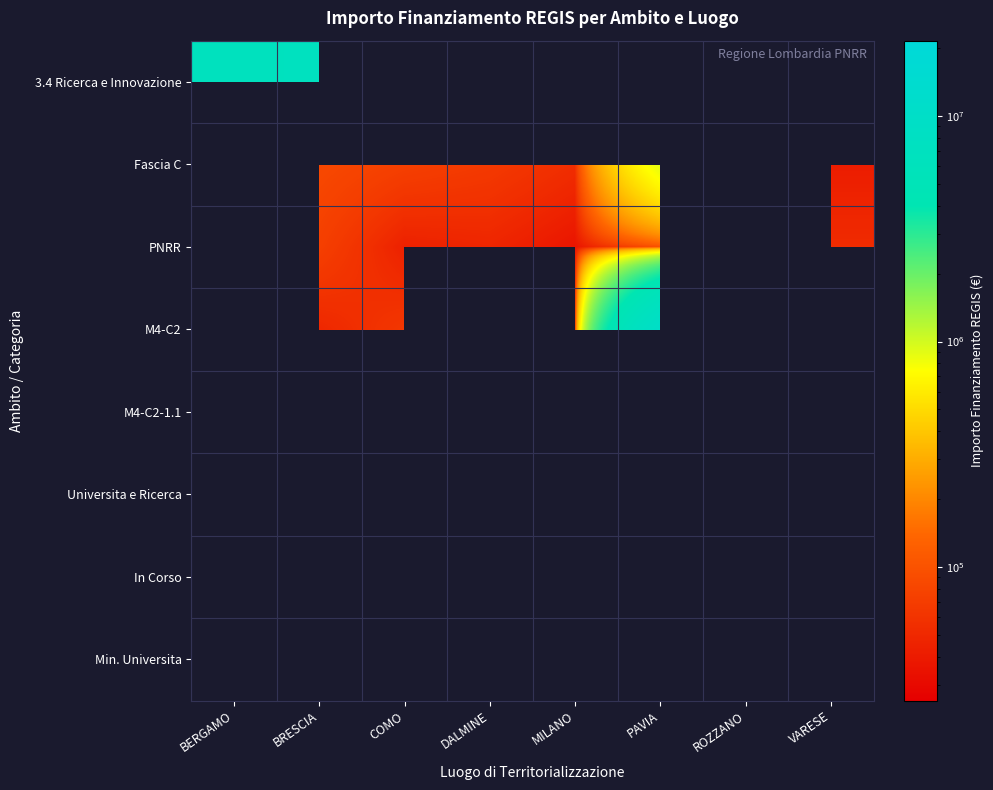

What is the greatest value displayed?

21615132.0